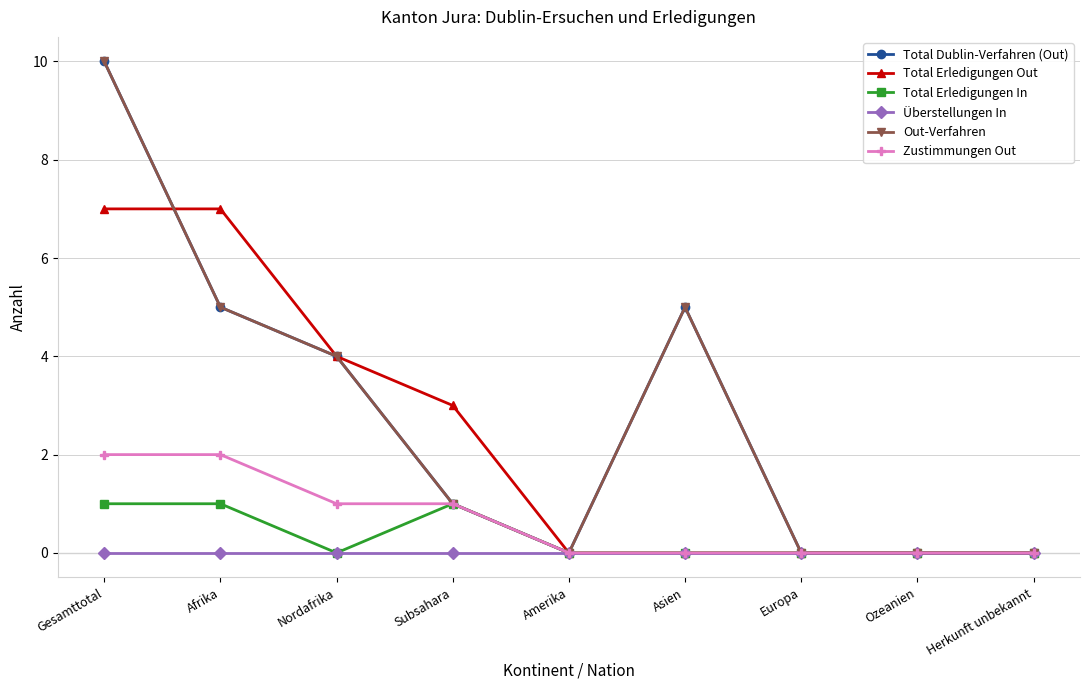

Reading left to right, extract all data points from this chart.

Total Dublin-Verfahren (Out): Gesamttotal=10	Afrika=5	Nordafrika=4	Subsahara=1	Amerika=0	Asien=5	Europa=0	Ozeanien=0	Herkunft unbekannt=0
Total Erledigungen Out: Gesamttotal=7	Afrika=7	Nordafrika=4	Subsahara=3	Amerika=0	Asien=0	Europa=0	Ozeanien=0	Herkunft unbekannt=0
Total Erledigungen In: Gesamttotal=1	Afrika=1	Nordafrika=0	Subsahara=1	Amerika=0	Asien=0	Europa=0	Ozeanien=0	Herkunft unbekannt=0
Überstellungen In: Gesamttotal=0	Afrika=0	Nordafrika=0	Subsahara=0	Amerika=0	Asien=0	Europa=0	Ozeanien=0	Herkunft unbekannt=0
Out-Verfahren: Gesamttotal=10	Afrika=5	Nordafrika=4	Subsahara=1	Amerika=0	Asien=5	Europa=0	Ozeanien=0	Herkunft unbekannt=0
Zustimmungen Out: Gesamttotal=2	Afrika=2	Nordafrika=1	Subsahara=1	Amerika=0	Asien=0	Europa=0	Ozeanien=0	Herkunft unbekannt=0